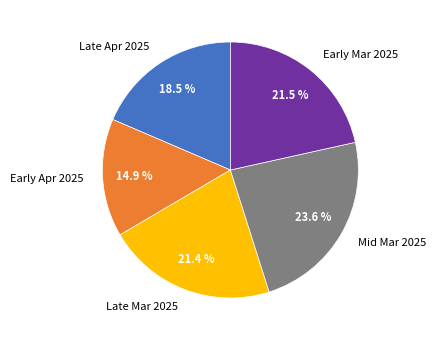

Is there any slice that represents more than half of the pie?

No